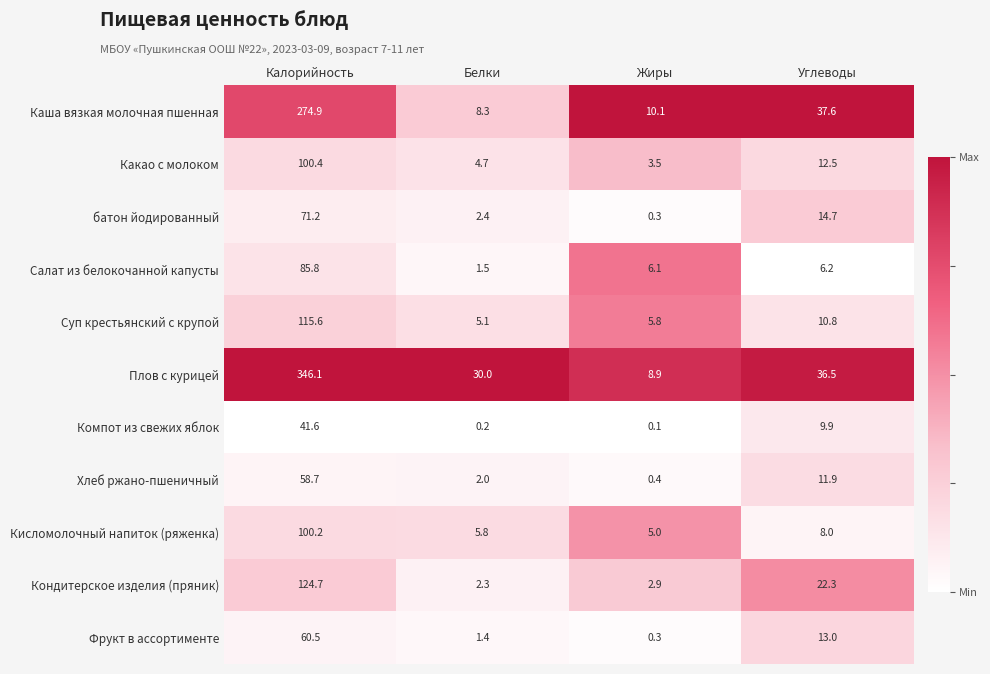

True or false: батон йодированный has a value of 0.3 at Жиры.

True